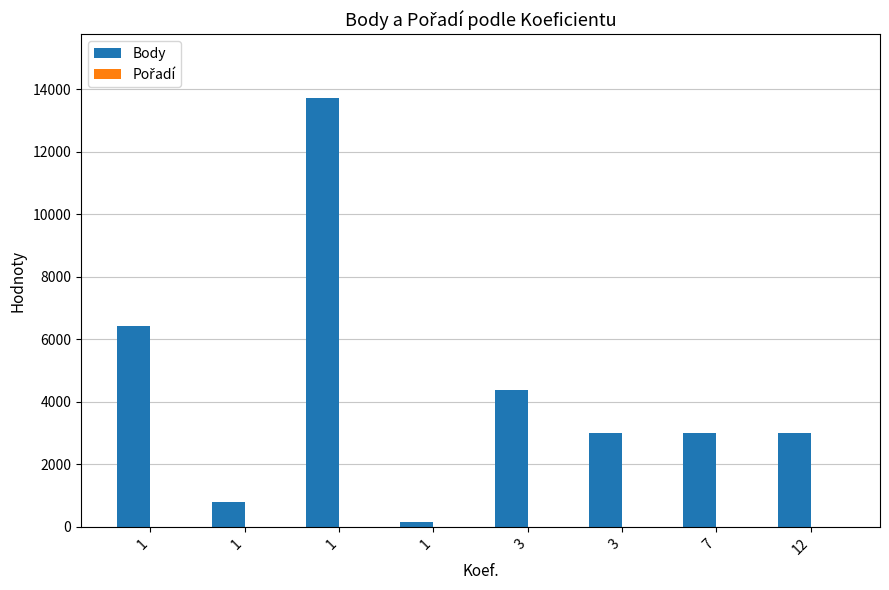

Reading left to right, list all the values displayed in this chart.

Body: 1=6416	1=800	1=13709	1=154	3=4367	3=3012	7=3012	12=3012
Pořadí: 1=7	1=1	1=1	1=7	3=3	3=1	7=1	12=1